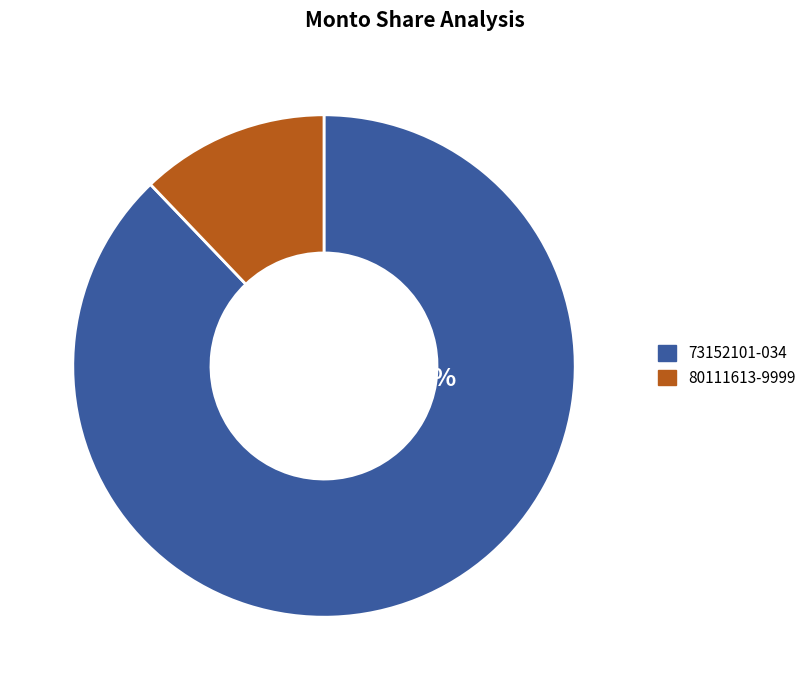

Which category has the biggest portion of the pie?

73152101-034